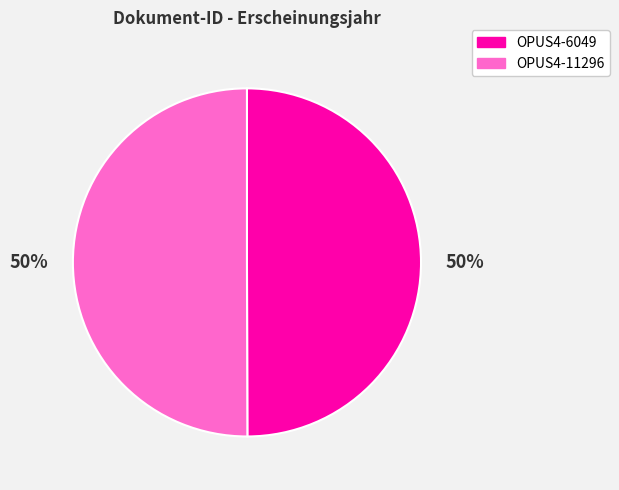

What is the ratio of the value at OPUS4-6049 to the value at OPUS4-11296?

1.0